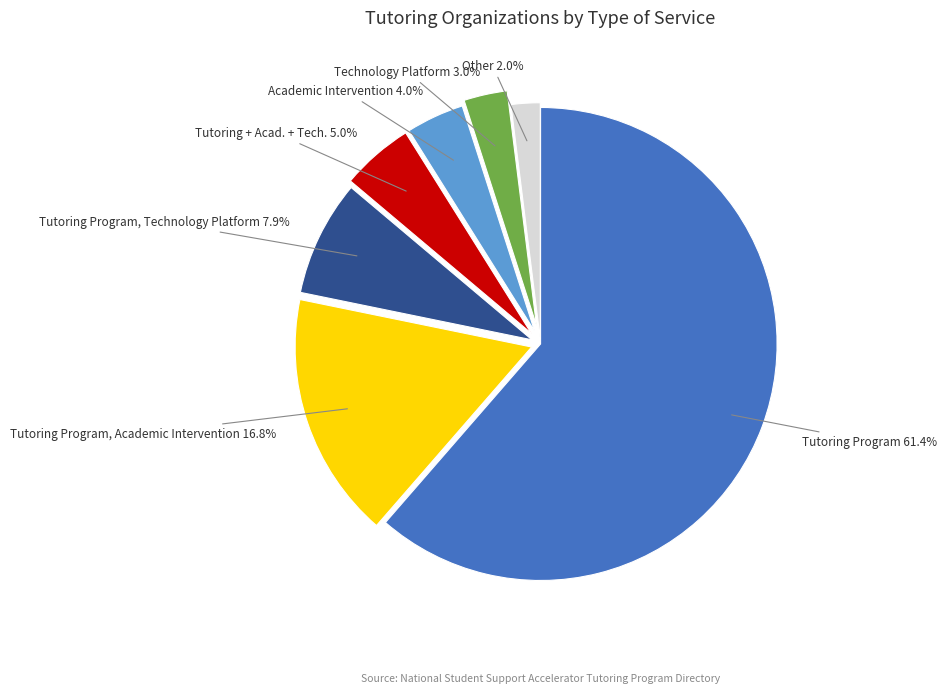

Does any single category account for the majority?

Yes